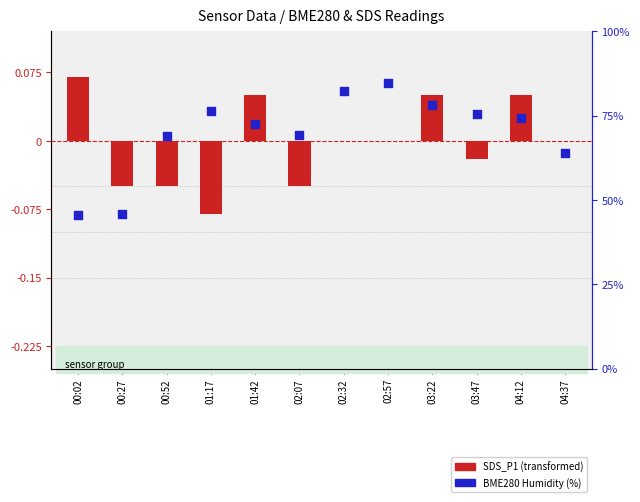

At how many categories does at least one series exceed 73?

6